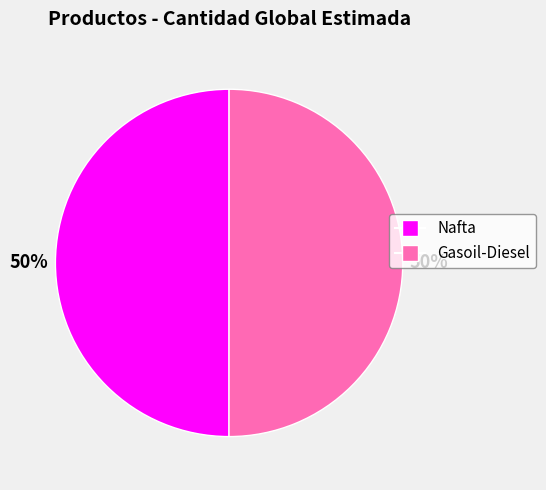

The Gasoil-Diesel slice represents 42% of the pie. True or false?

False